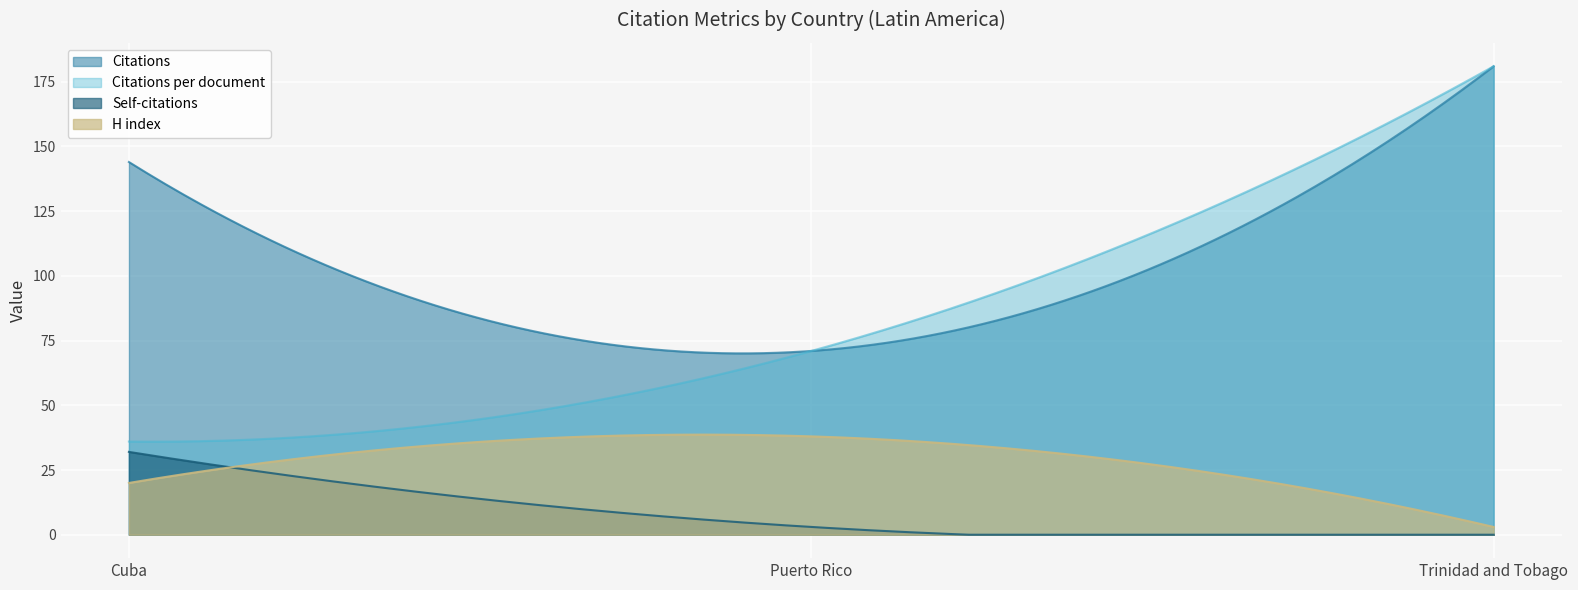

What is the difference between the maximum and minimum values in the H index series?

35.7